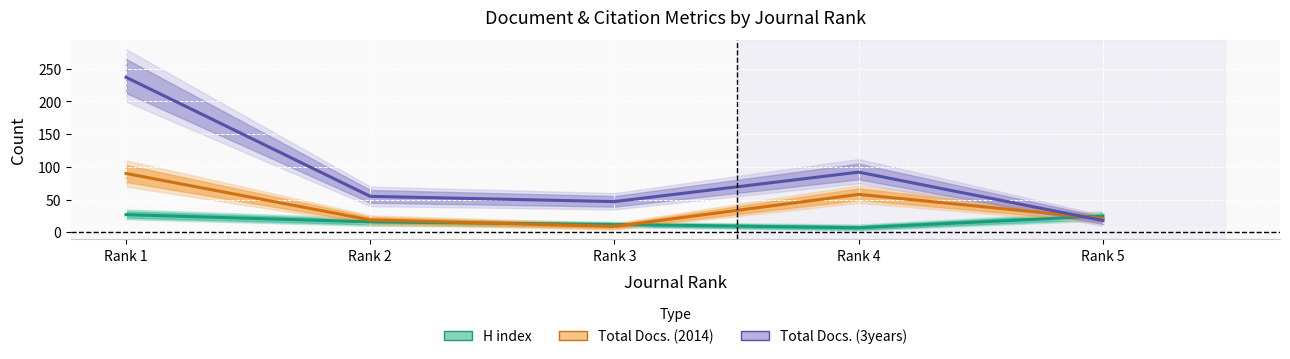

How many data points in Total Docs. (3years) are above 55?

2